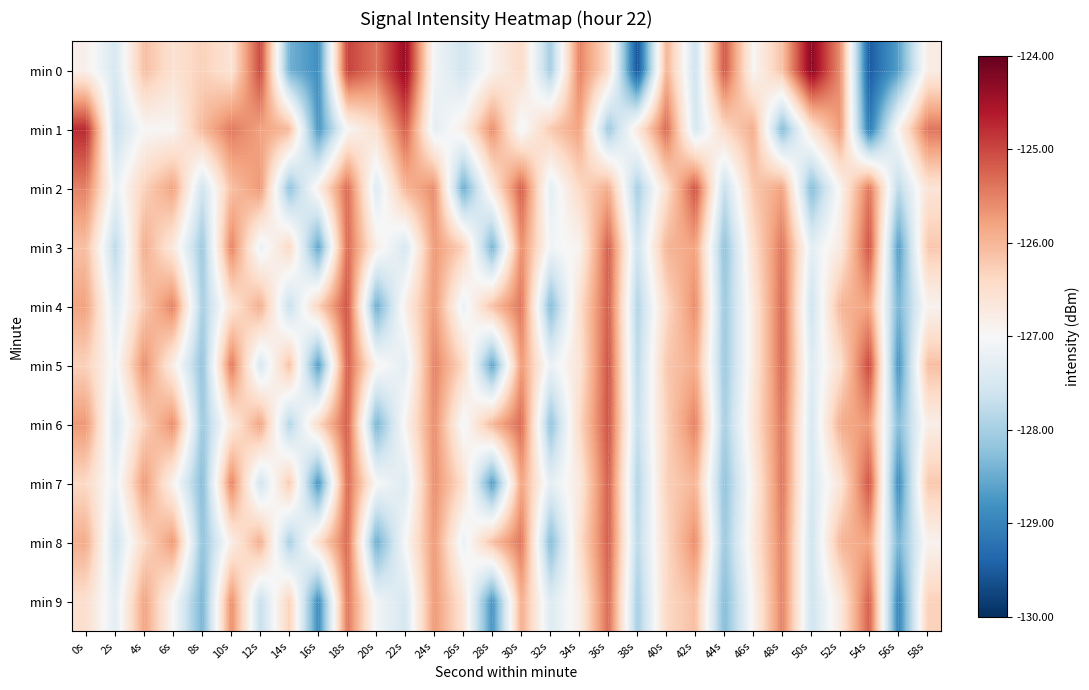

What is the spread (max minus min) of values at 38s?

2.9